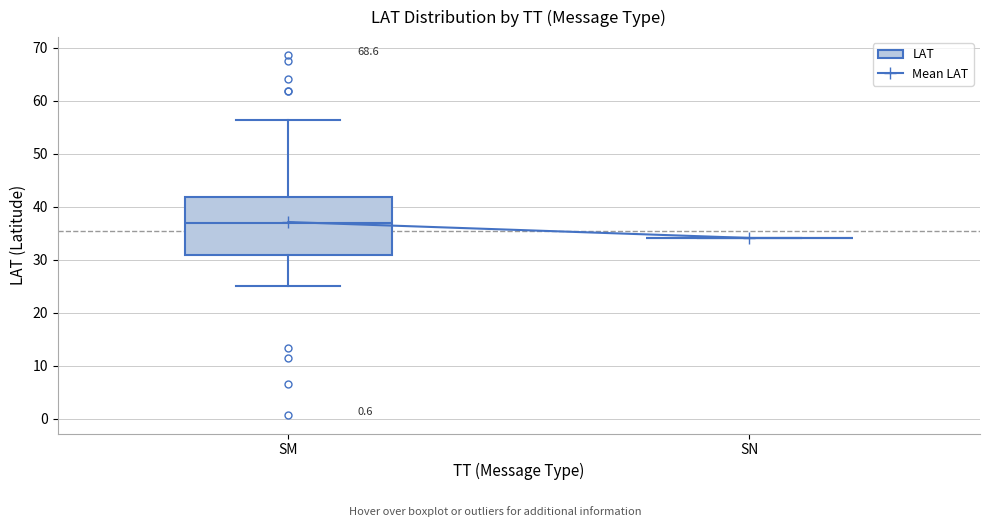

Reading left to right, read every box against the y-axis: the position of its median line, the range the box covers, and the ends of its whiskers. The values are not printed on the chart, so give them approximately, as read against the axis.

SM: median 37, box 31 to 42, whiskers 25 to 56
SN: box collapsed to a line at 34, whiskers 34 to 34